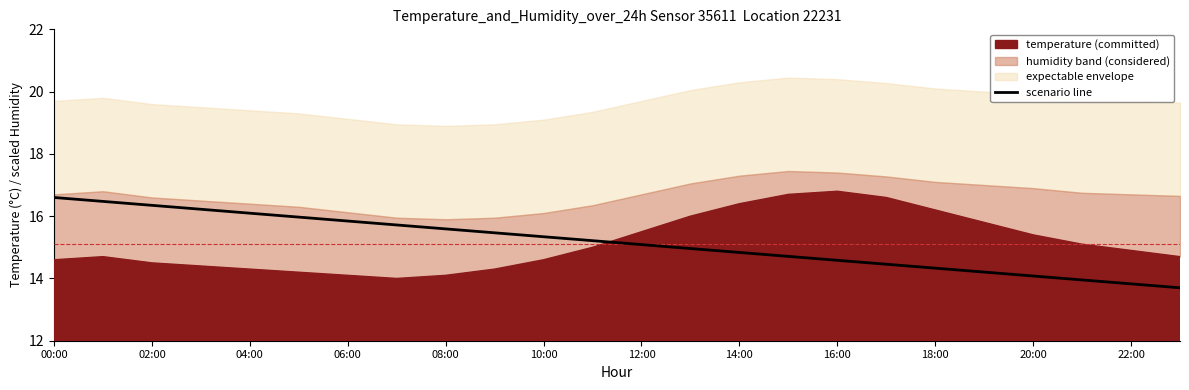

Does the chart display data point markers on the line(s)?

No